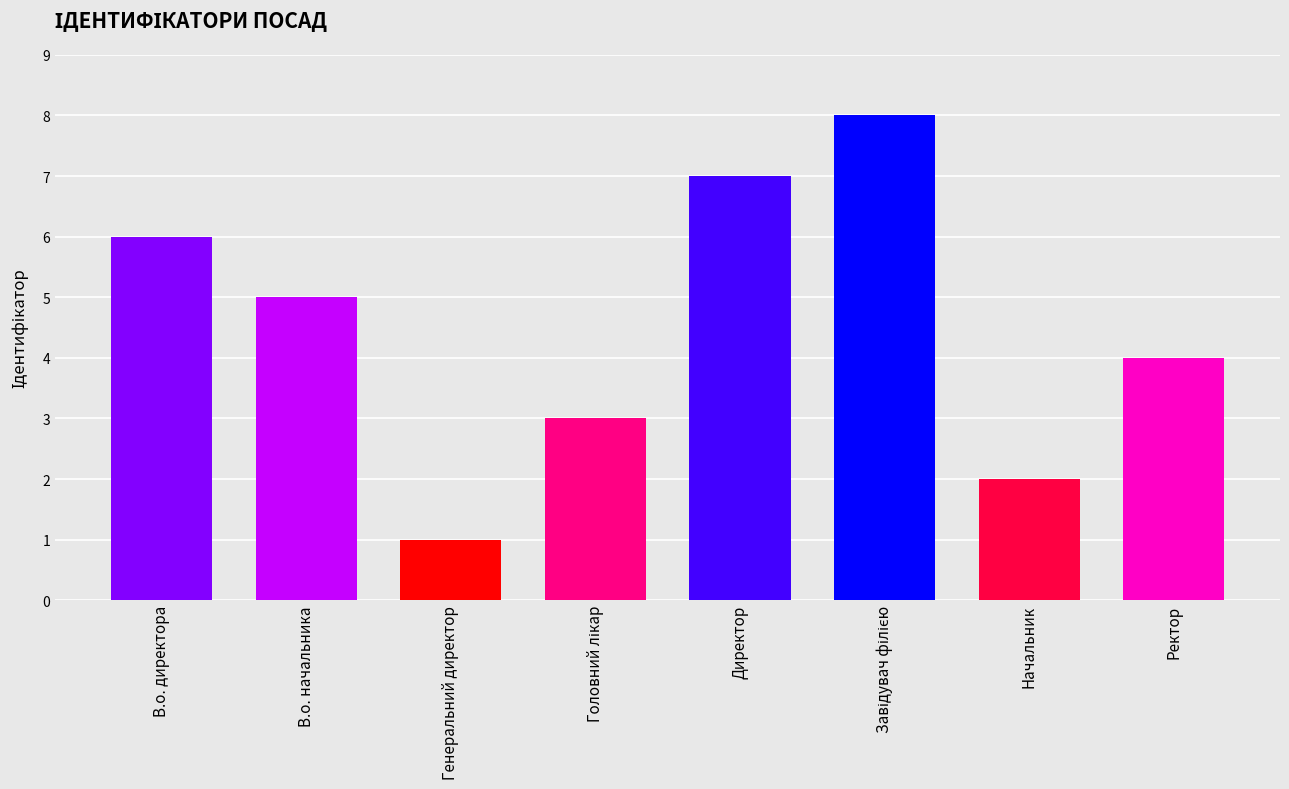

True or false: the data shows 4 at Ректор.

True